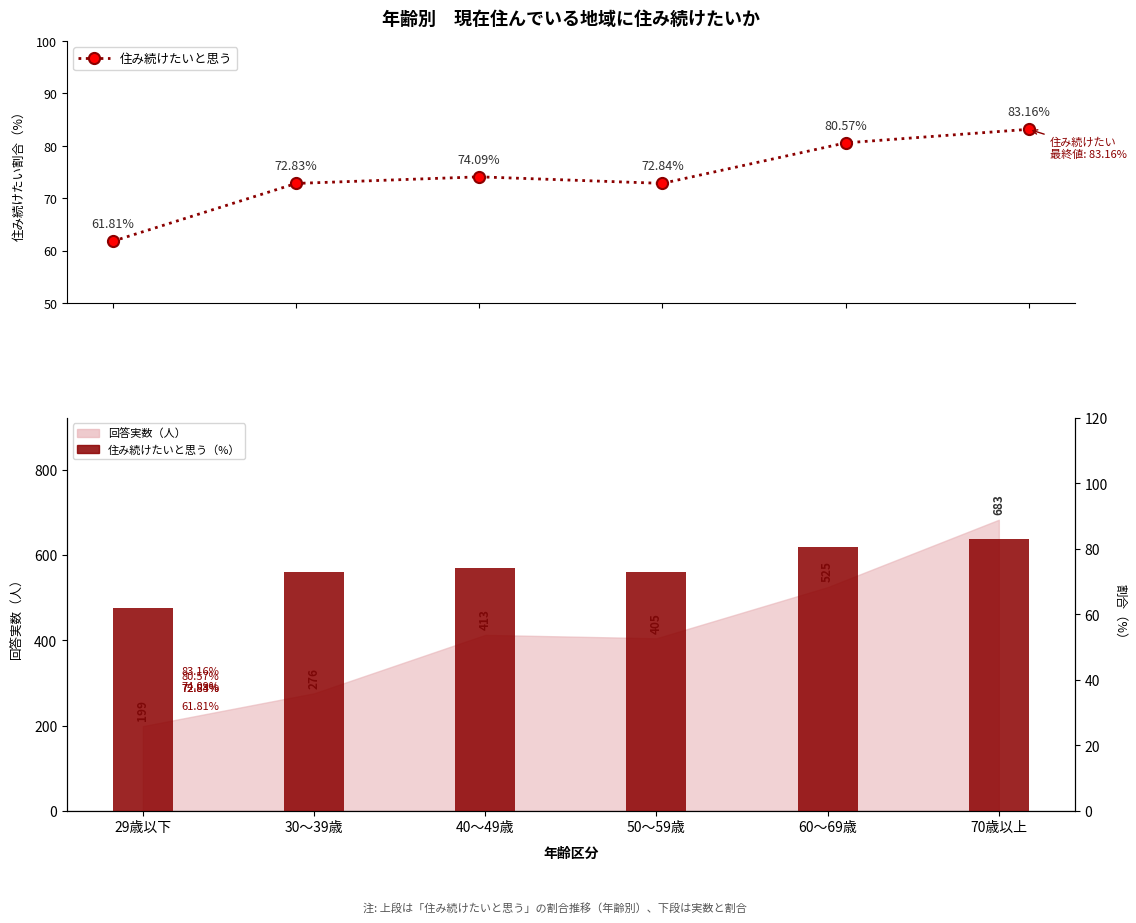

At which label is 住み続けたいと思う（%） closest to 72?

30～39歳